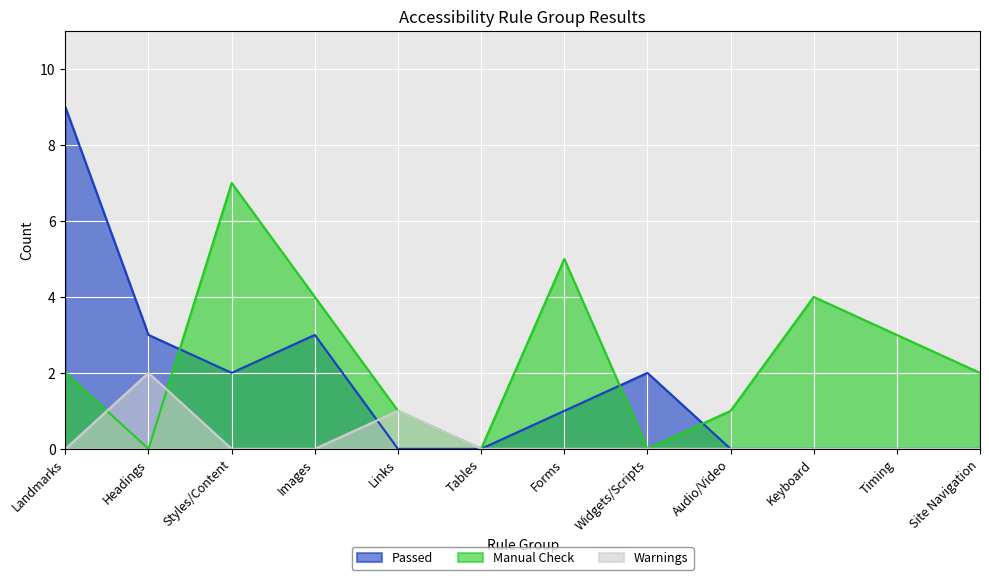

At Styles/Content, list the series in order from smallest to largest.

Warnings, Passed, Manual Check